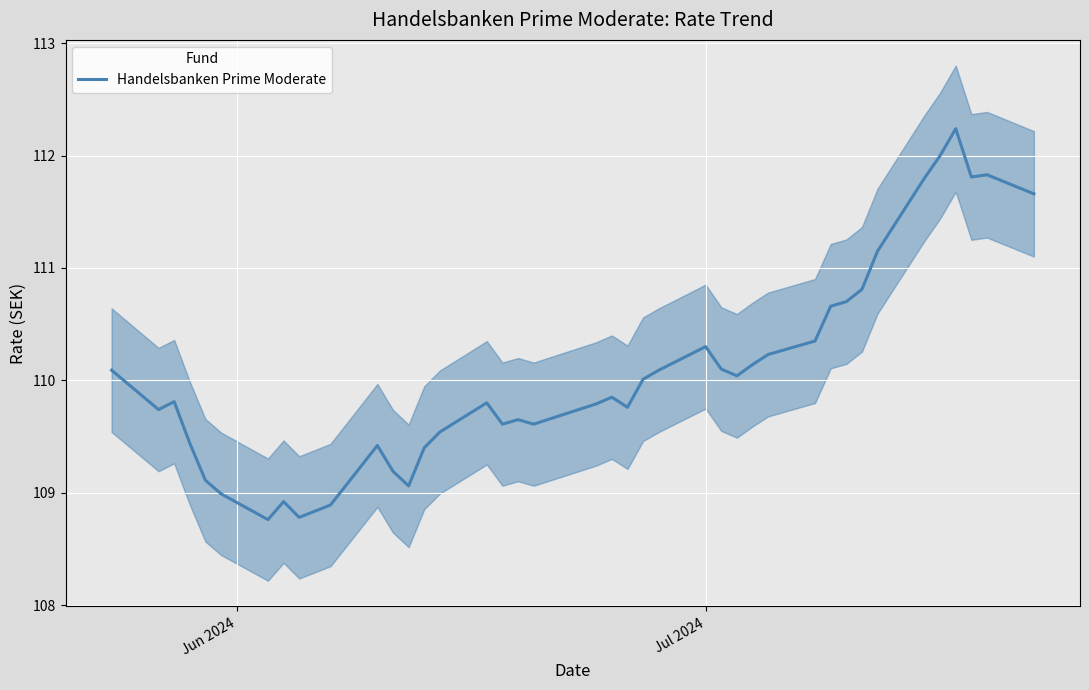

What is the lowest value of the Handelsbanken Prime Moderate series?

108.8